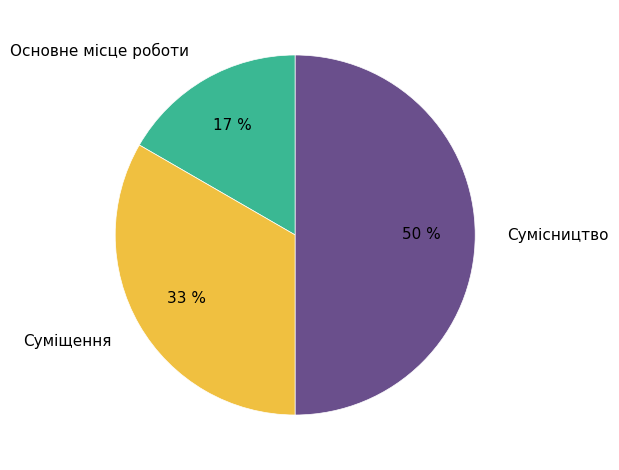

To the nearest percent, what is the difference between the Суміщення and Сумісництво slice percentages?

17%